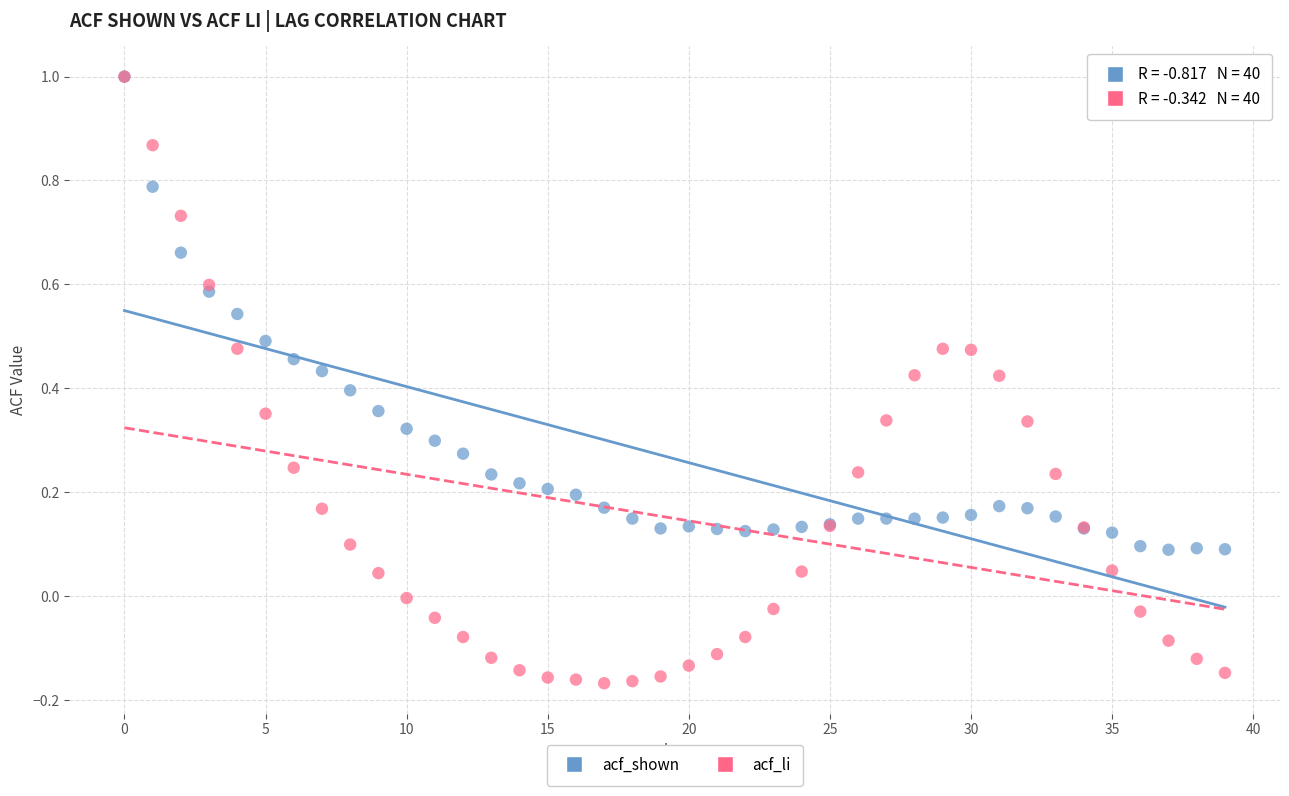

What are all the series names shown in the legend?

acf_shown, acf_li